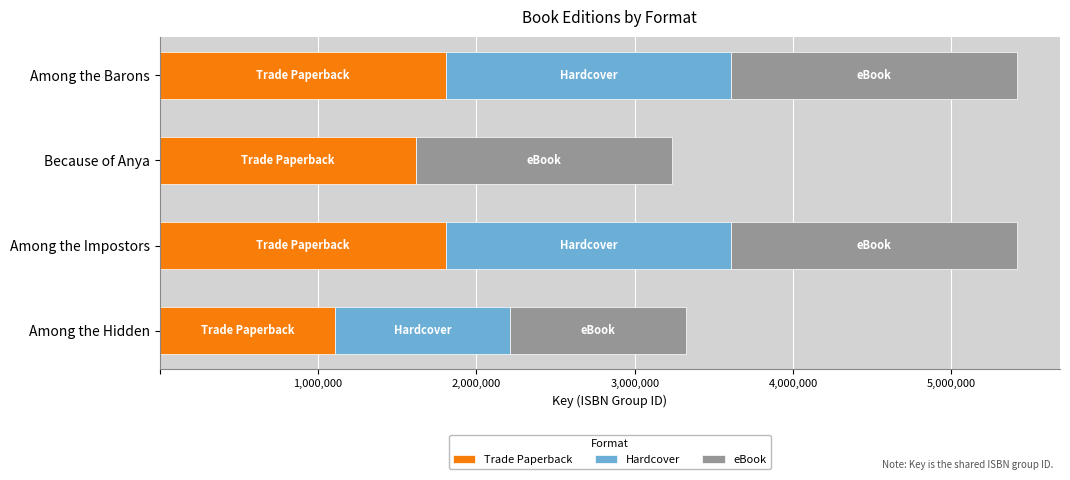

What is the average value of the Trade Paperback series?

1583958